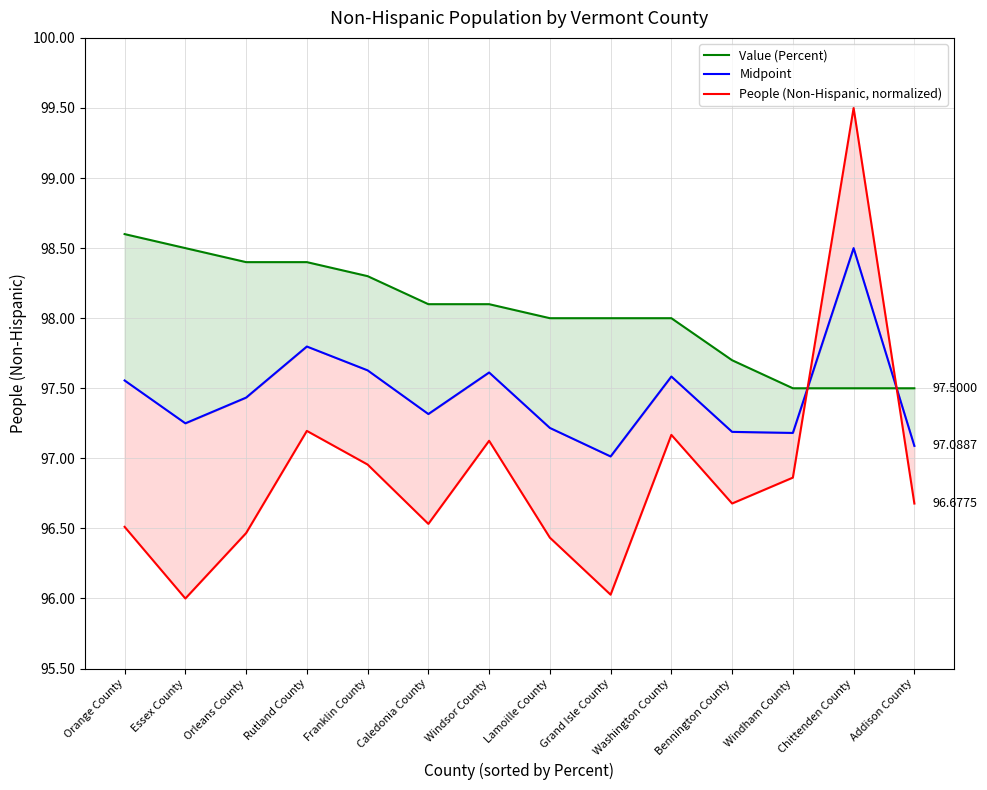

Reading left to right, what are all the values shown in this chart?

Value (Percent): 98.6	98.5	98.4	98.4	98.3	98.1	98.1	98.0	98.0	98.0	97.7	97.5	97.5	97.5
Midpoint: 97.6	97.2	97.4	97.8	97.6	97.3	97.6	97.2	97.0	97.6	97.2	97.2	98.5	97.1
People (Non-Hispanic, normalized): 96.5	96.0	96.5	97.2	97.0	96.5	97.1	96.4	96.0	97.2	96.7	96.9	99.5	96.7